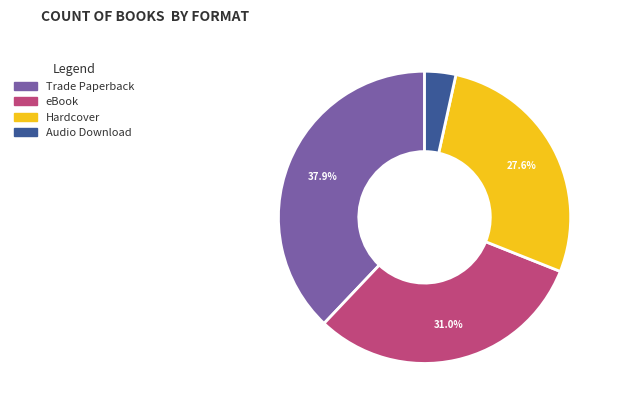

How many slices are in this pie chart?

4